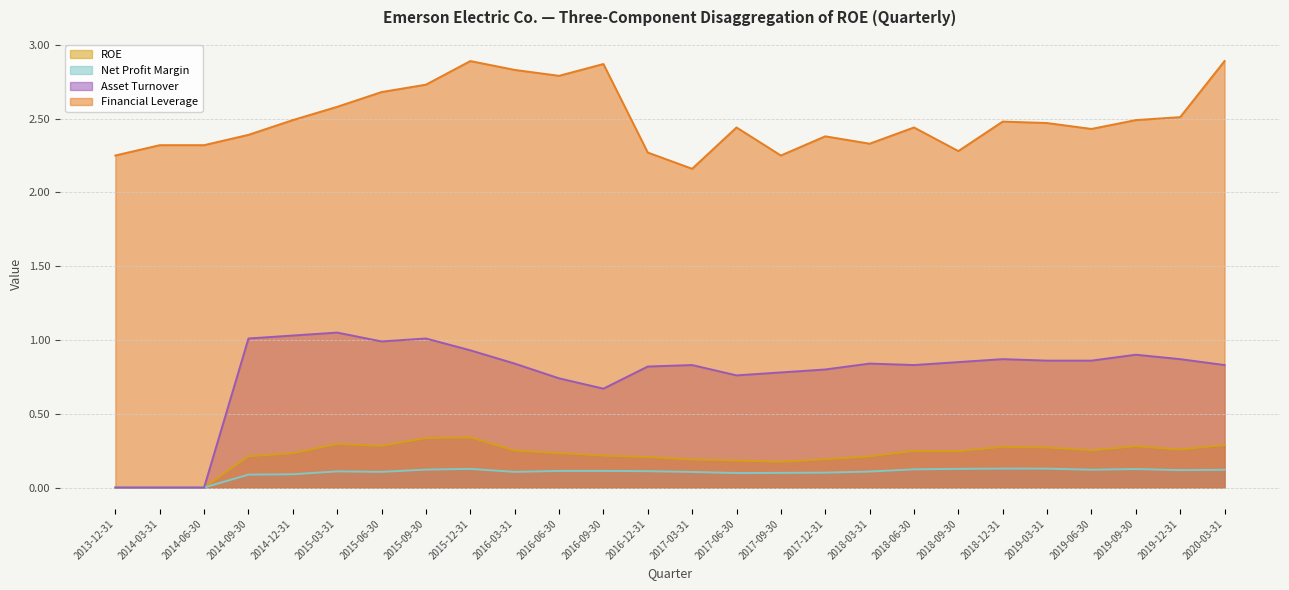

Does the chart display data point markers on the line(s)?

No